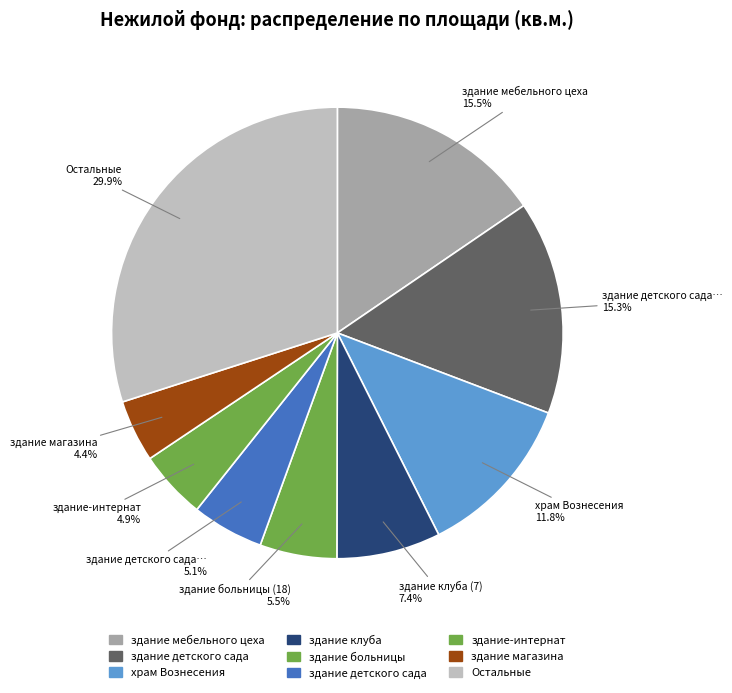

How many slices are in this pie chart?

9